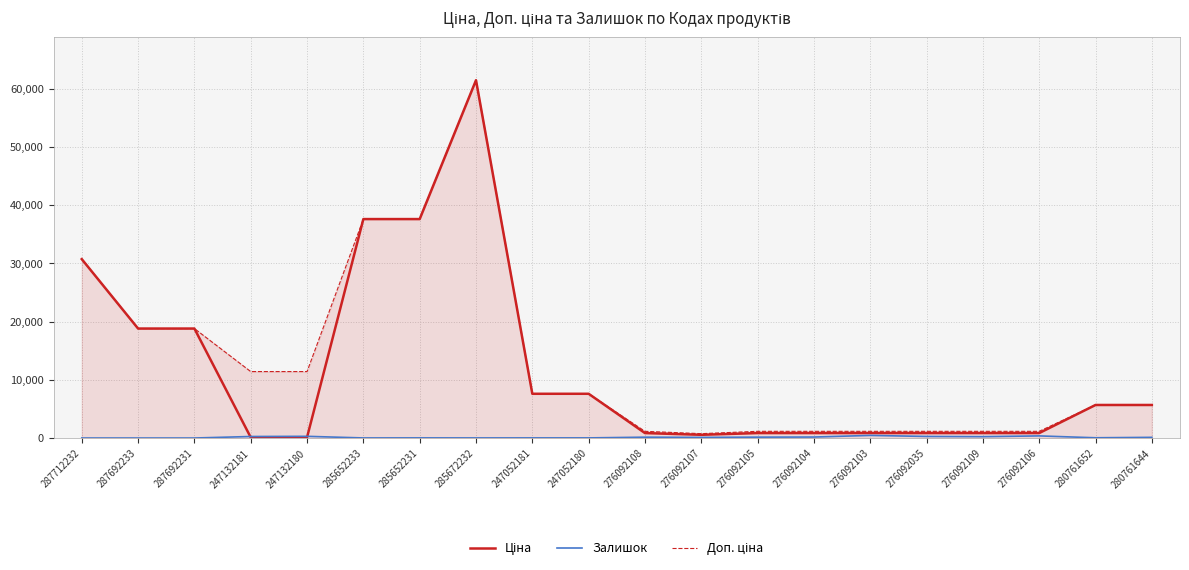

Which category has the highest value across all series?

285672232